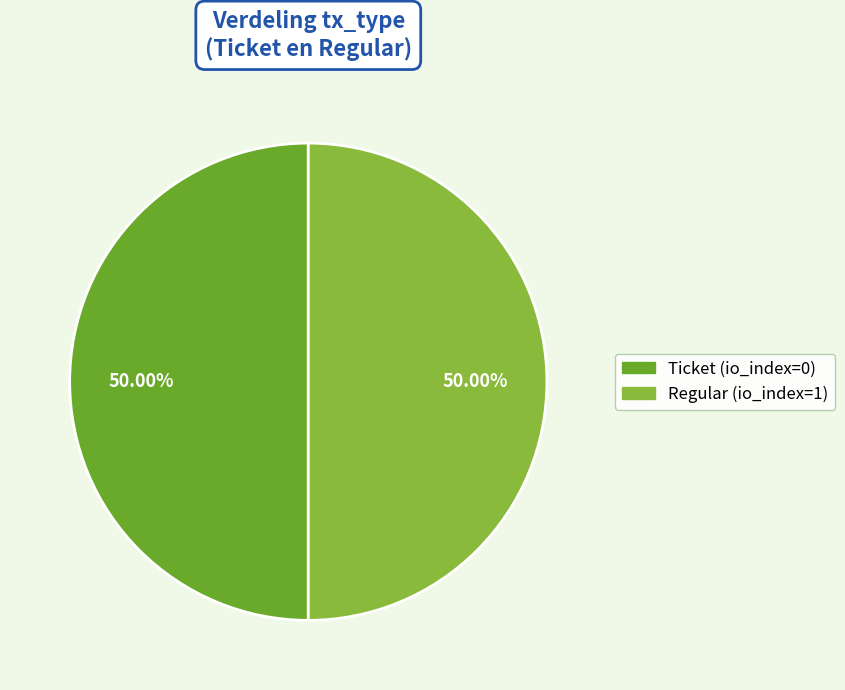

How many segments does this pie chart have?

2